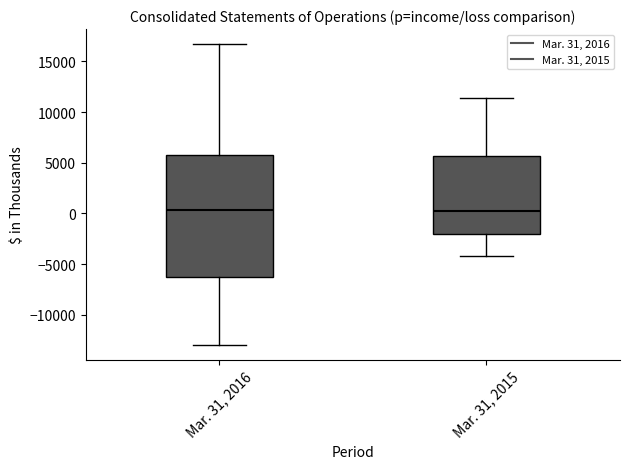

Reading left to right, transcribe this box plot: for each box, give where its median line is, the range the box spans, and where its two whiskers end, as read against the y-axis. The values are not printed on the chart, so give them approximately, as read against the axis.

Mar. 31, 2016: median 500, box -6500 to 6000, whiskers -13000 to 16500
Mar. 31, 2015: median 0, box -2000 to 5500, whiskers -4000 to 11500